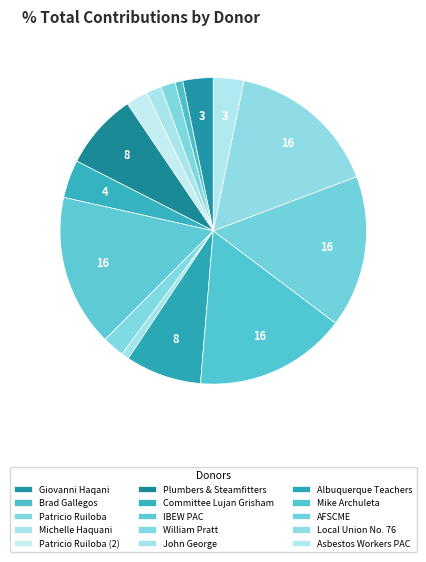

Does Brad Gallegos represent more than half of the total?

No